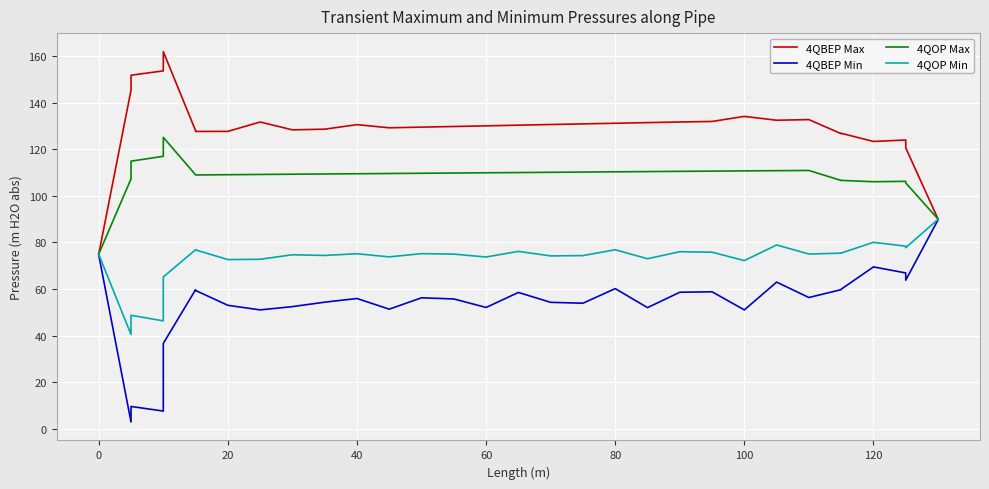

What is the value of the 4QOP Max point at the 17th from the left?

110.0